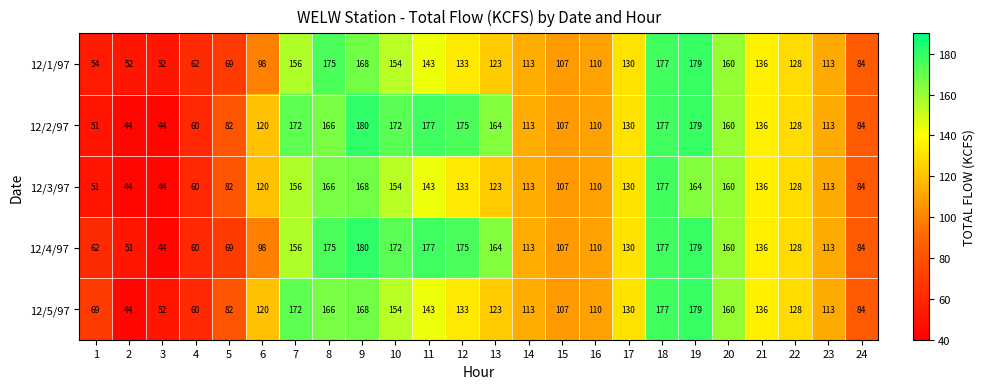

At which category is the sum across all series the highest?

18